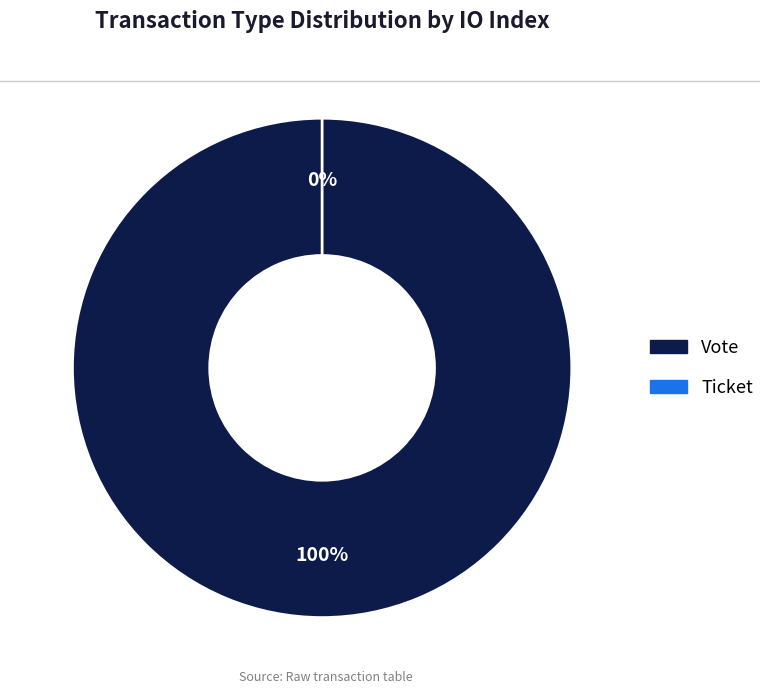

What is the change in value from Vote to Ticket?

-1